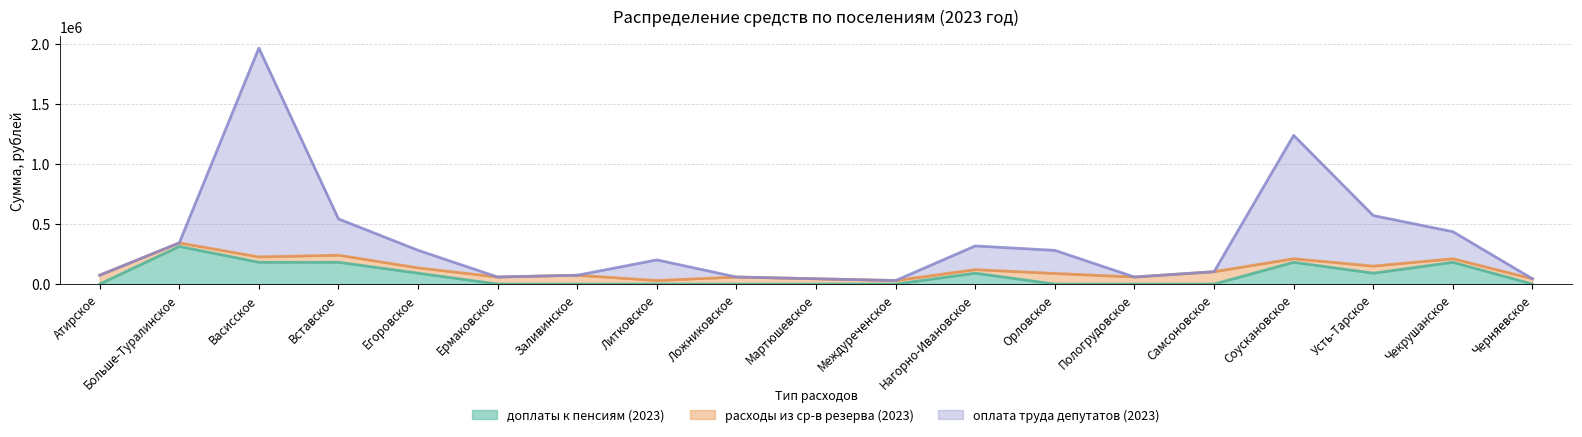

Is it true that оплата труда депутатов (2023) equals 105581.2 at Заливинское?

False